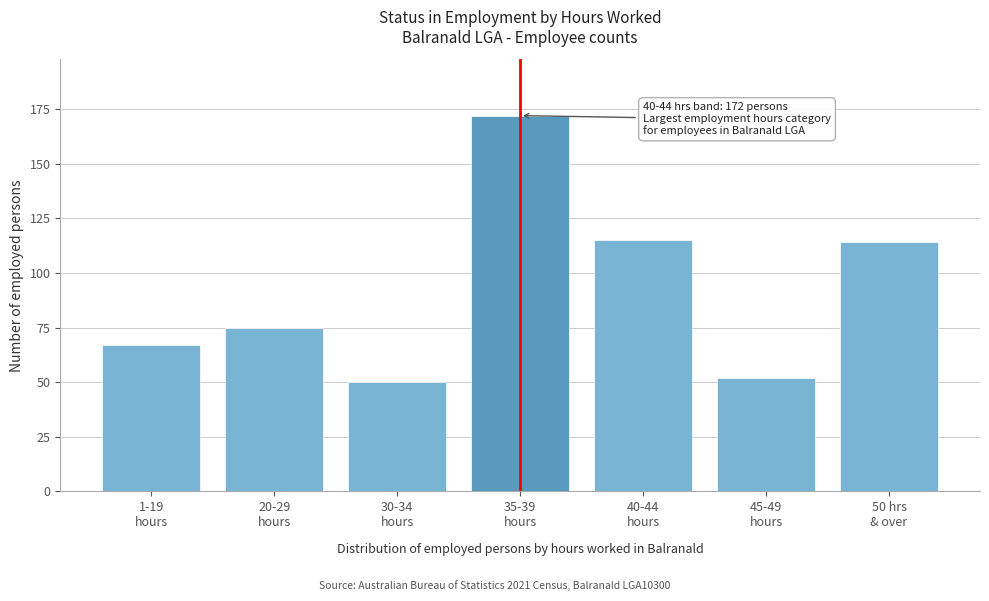

Reading right to left, transcribe all the data shown in this chart.

114	52	115	172	50	75	67